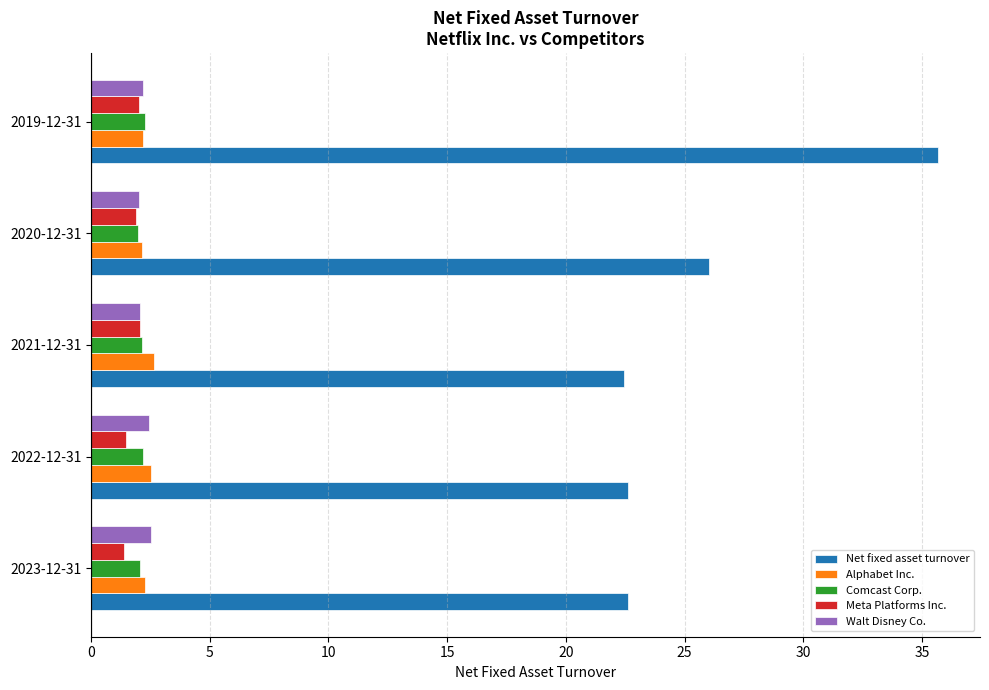

What is the average value of the Comcast Corp. series?

2.1